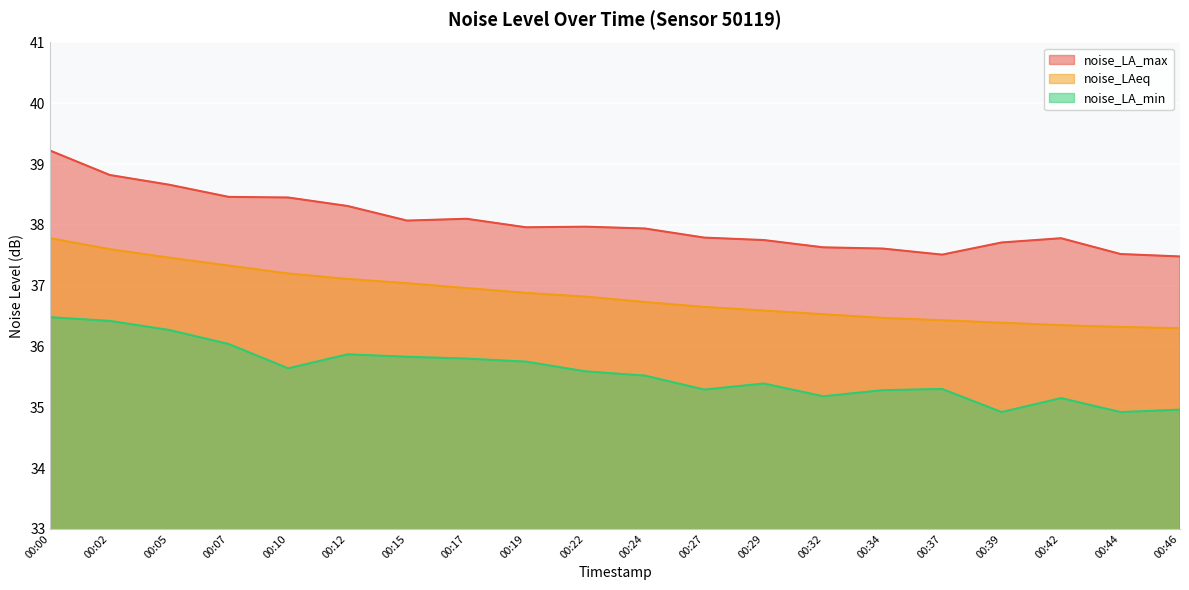

True or false: noise_LAeq and noise_LA_max intersect in this chart.

False